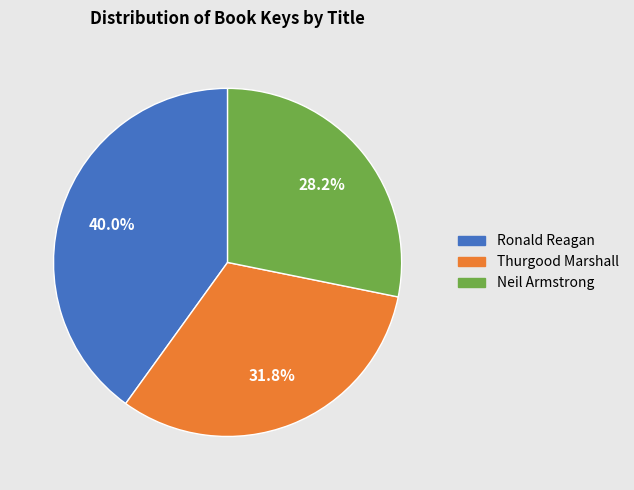

The Thurgood Marshall slice represents 32% of the pie. True or false?

True